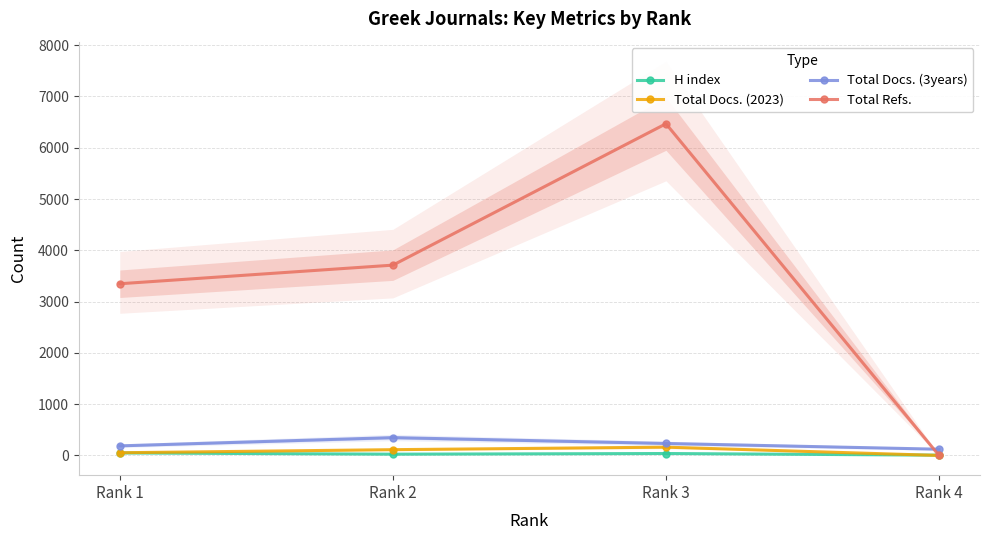

Does the chart have visible grid lines?

Yes